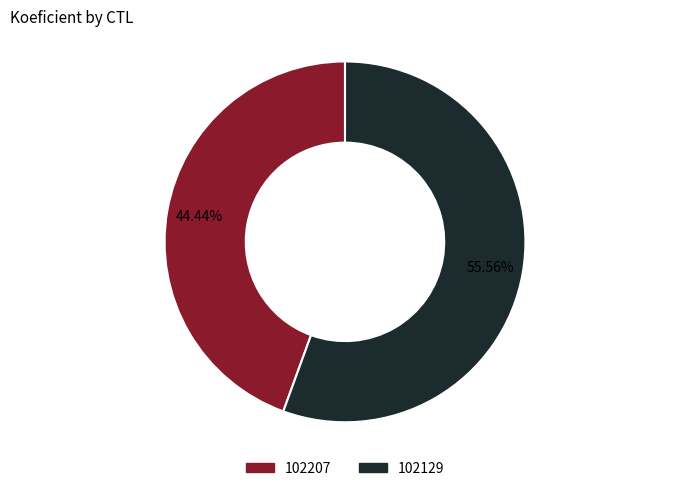

Combined, do 102129 and 102207 account for over 50%?

Yes